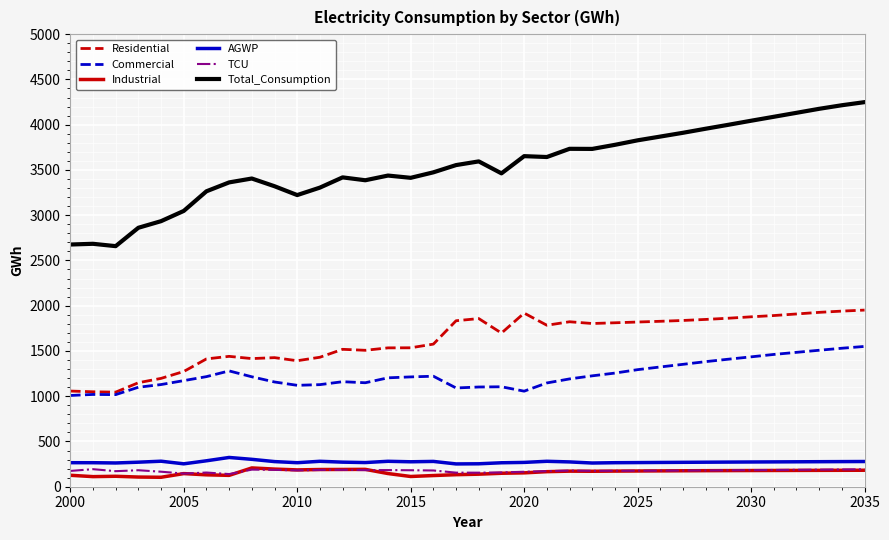

Which series has the largest range (max minus min)?

Total_Consumption